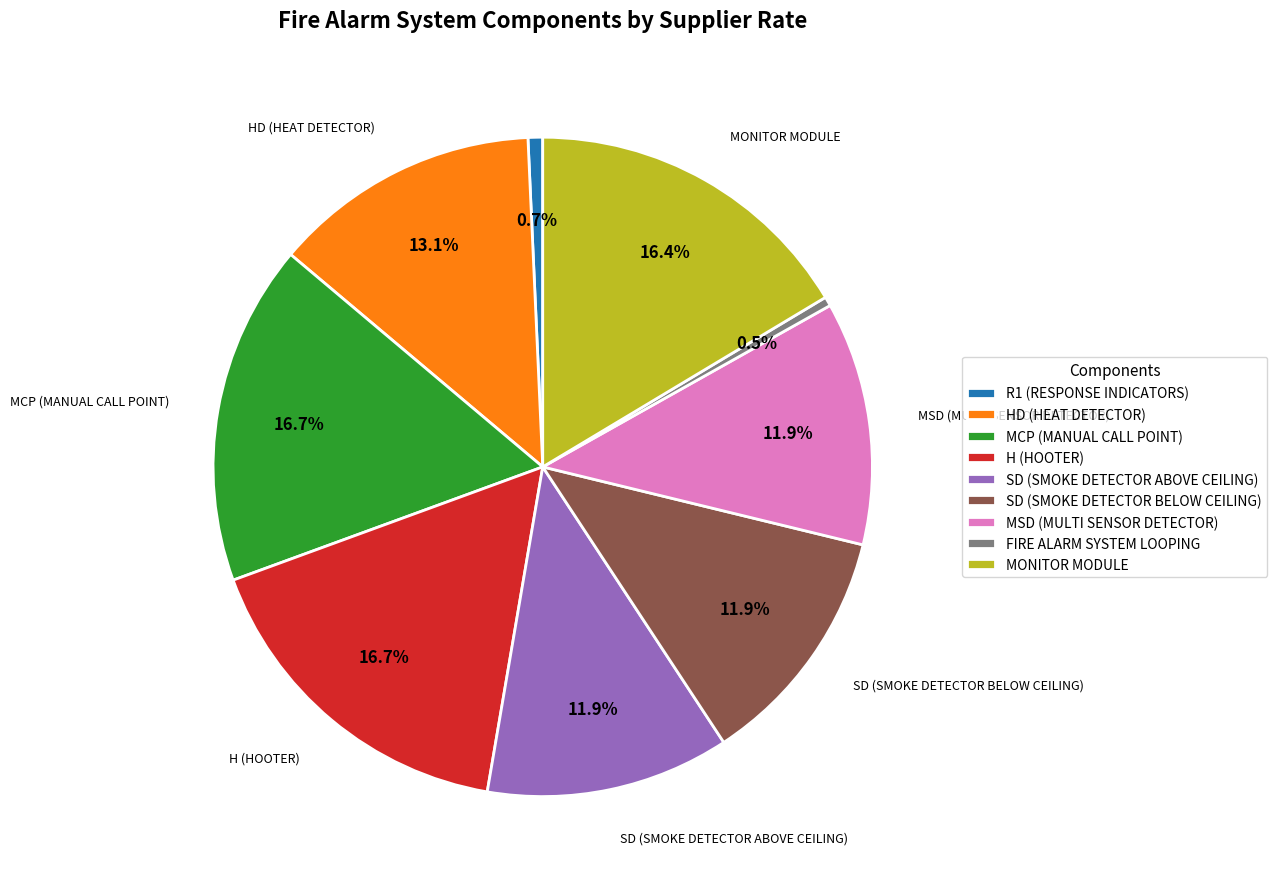

Does SD (SMOKE DETECTOR ABOVE CEILING) represent more than half of the total?

No